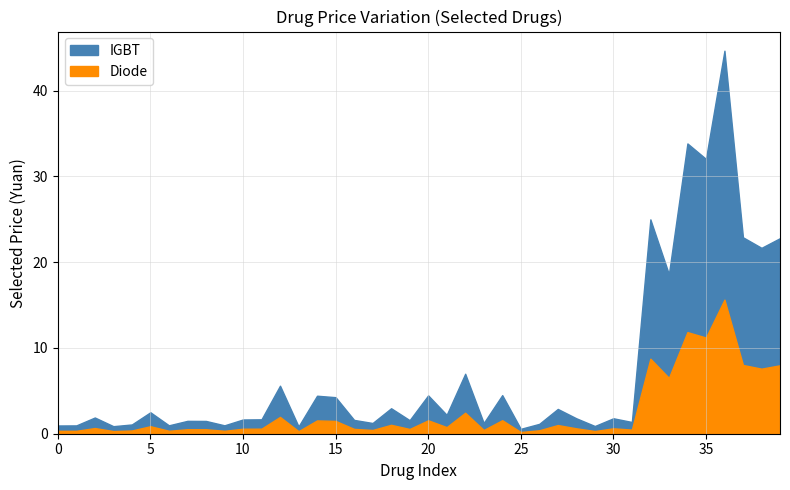

At which category is the sum across all series the highest?

36